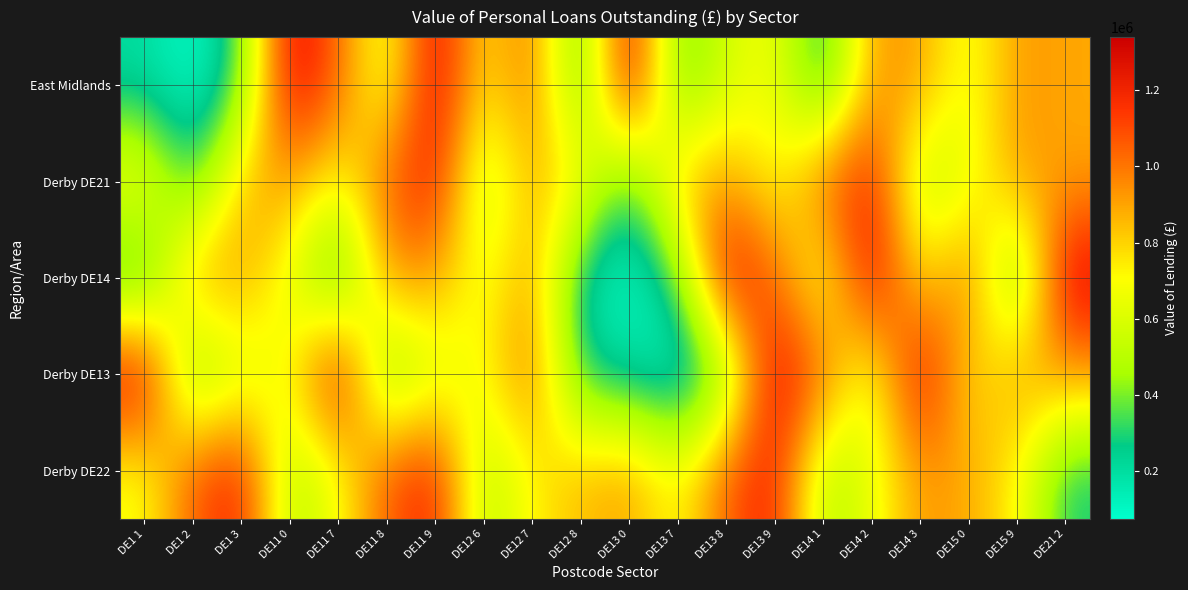

What is the difference between the highest and lowest values at DE15 9?

677272.4